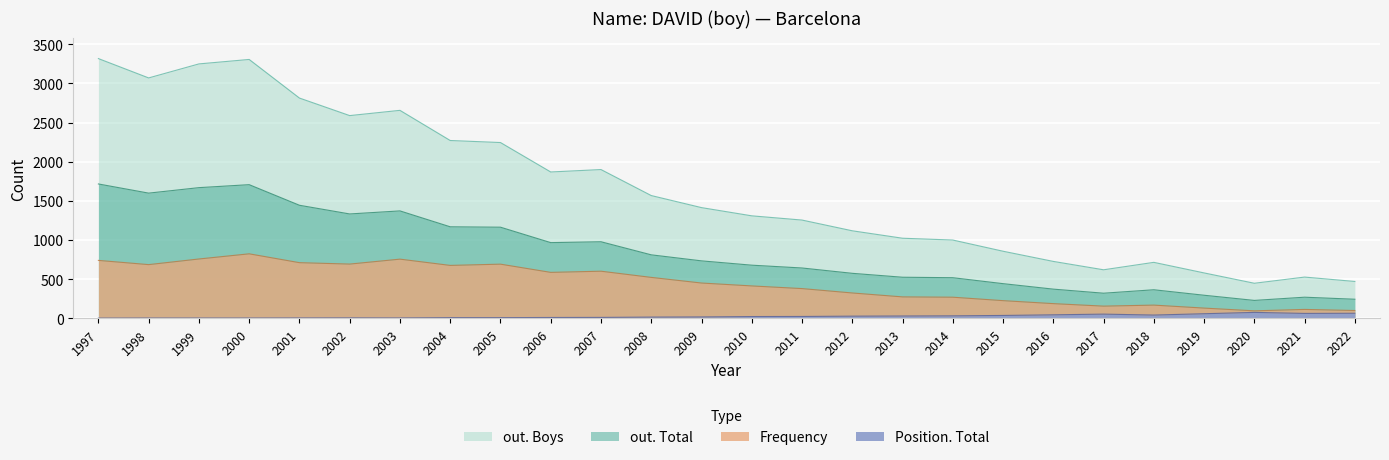

Is it true that Position. Total equals 4 at 1997?

True